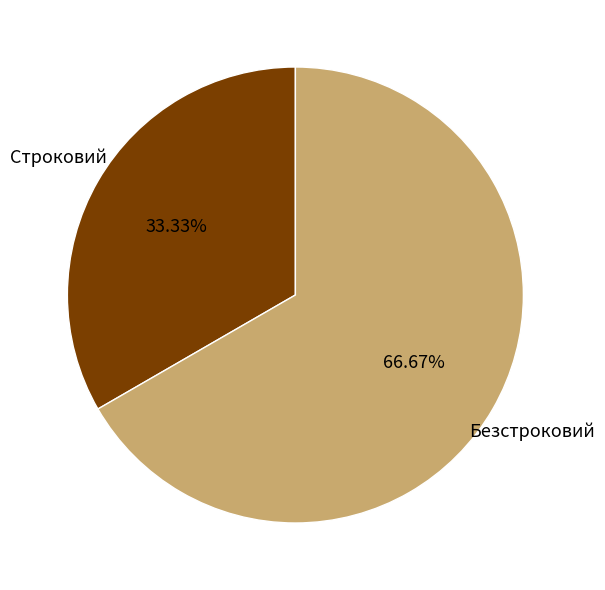

Does any single category account for the majority?

Yes